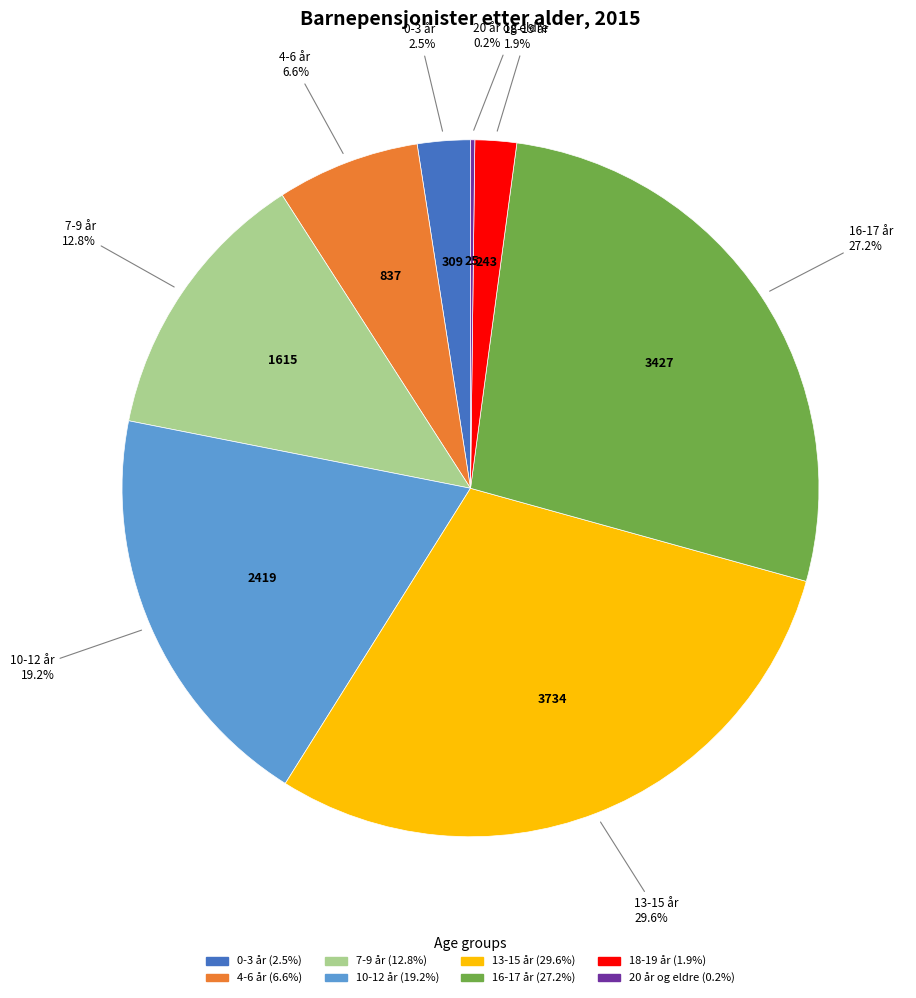

Between 18-19 år and 7-9 år, which is larger?

7-9 år